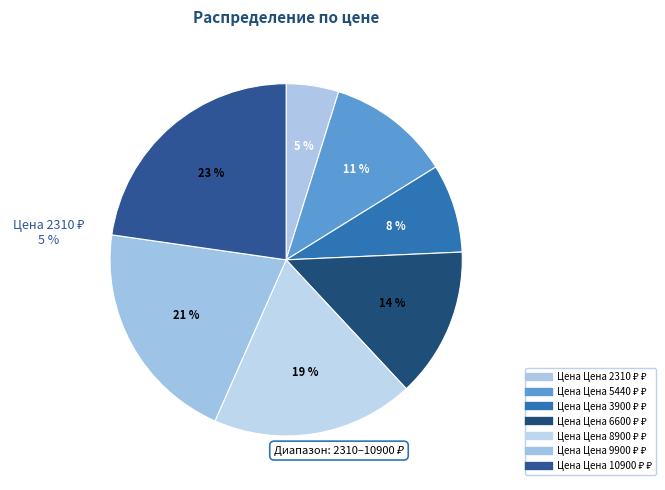

How many slices are in this pie chart?

7